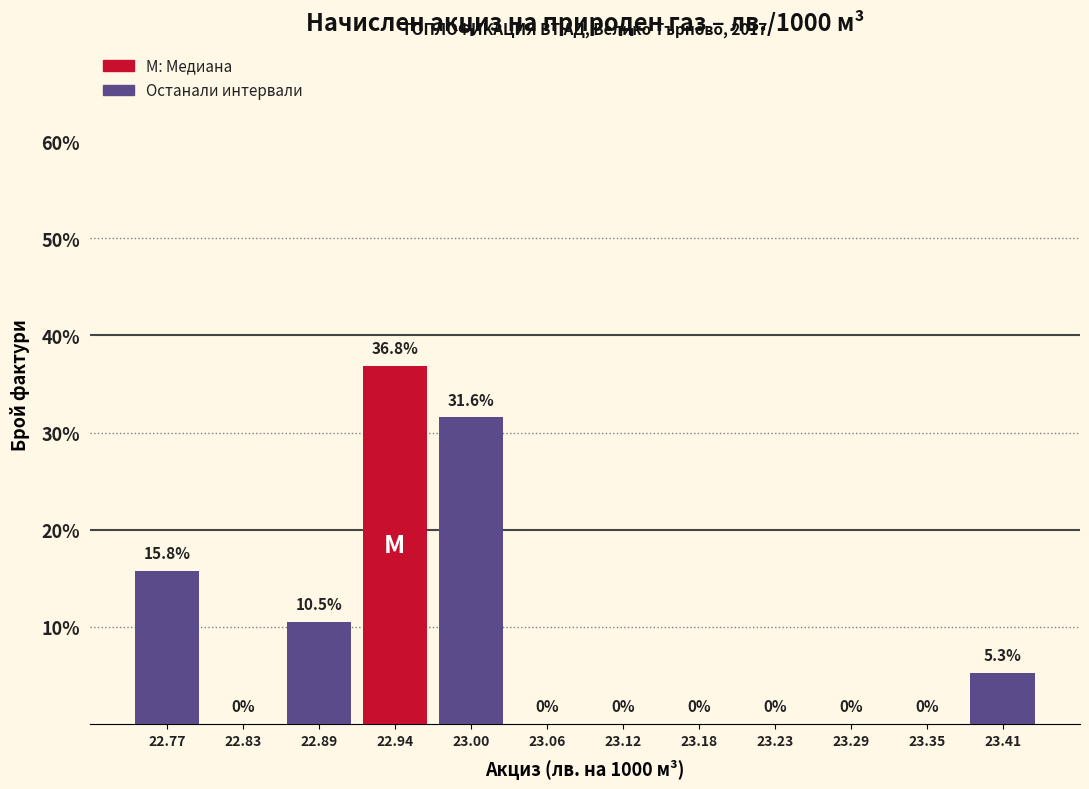

Reading left to right, transcribe this chart: for each bar, give the range it covers on the x-axis and its height. The bar edges are not printed on the chart, so give them approximately, as read against the axis.

22.74 to 22.80: 15.8
22.80 to 22.86: 0.0
22.86 to 22.92: 10.5
22.92 to 22.97: 36.8
22.97 to 23.03: 31.6
23.03 to 23.09: 0.0
23.09 to 23.15: 0.0
23.15 to 23.21: 0.0
23.21 to 23.26: 0.0
23.26 to 23.32: 0.0
23.32 to 23.38: 0.0
23.38 to 23.44: 5.3